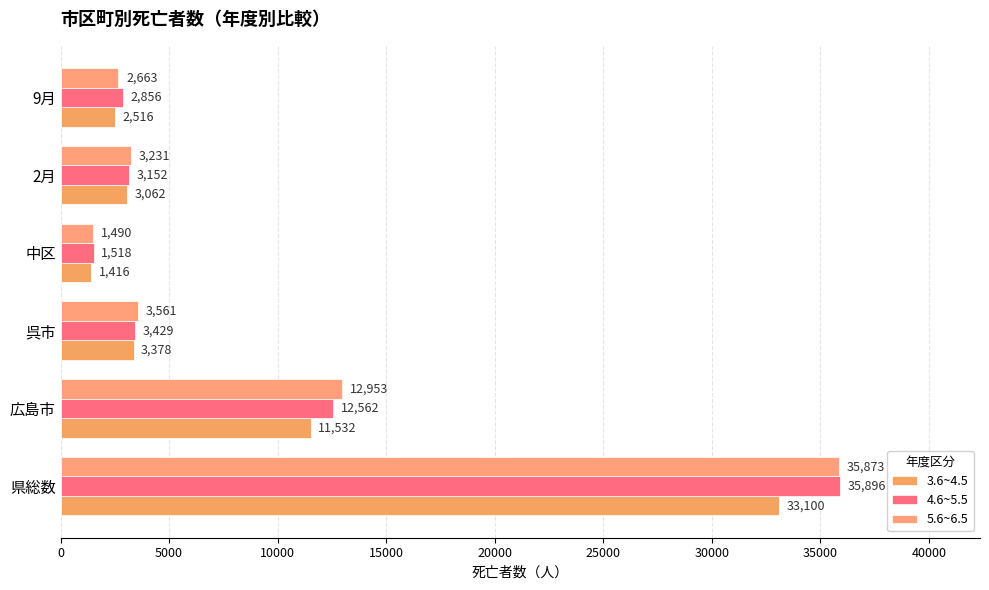

How many series are shown in this chart?

3